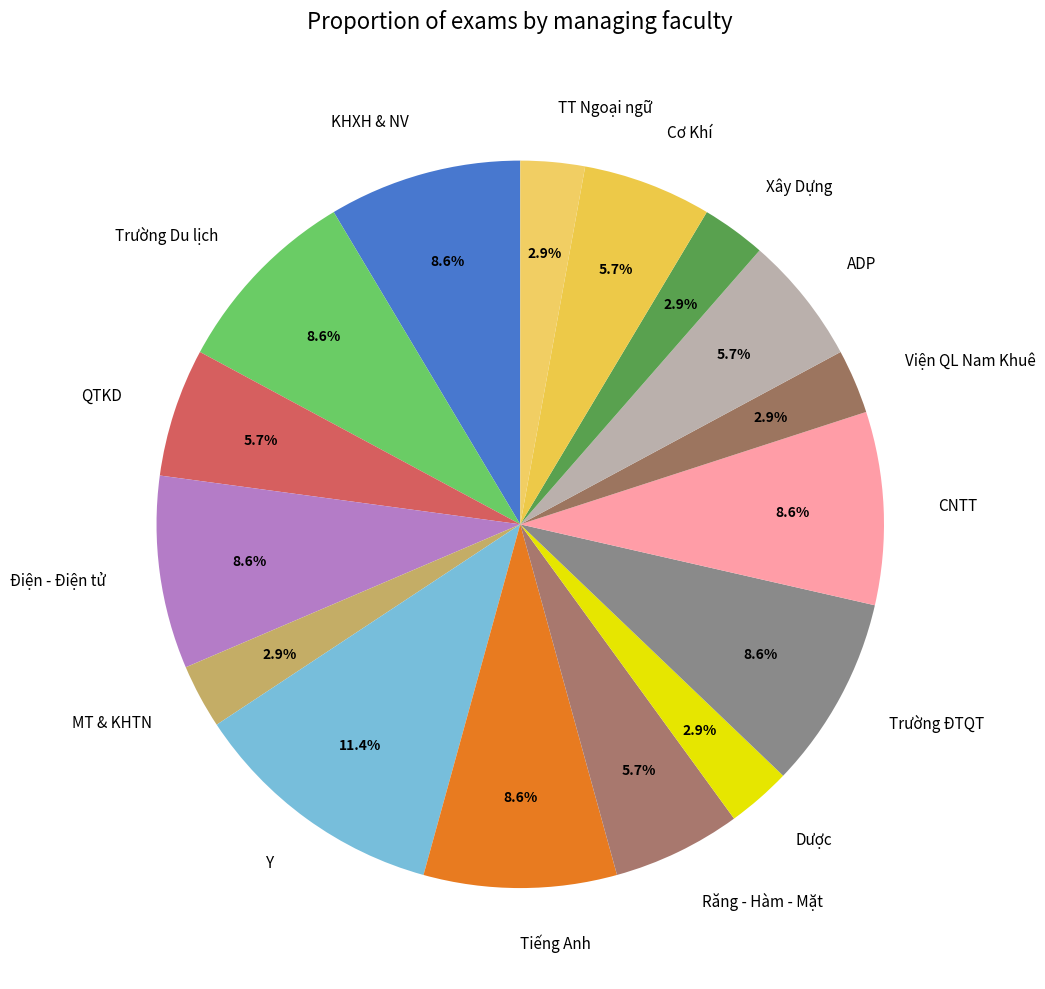

What is the largest slice in the pie chart?

Y